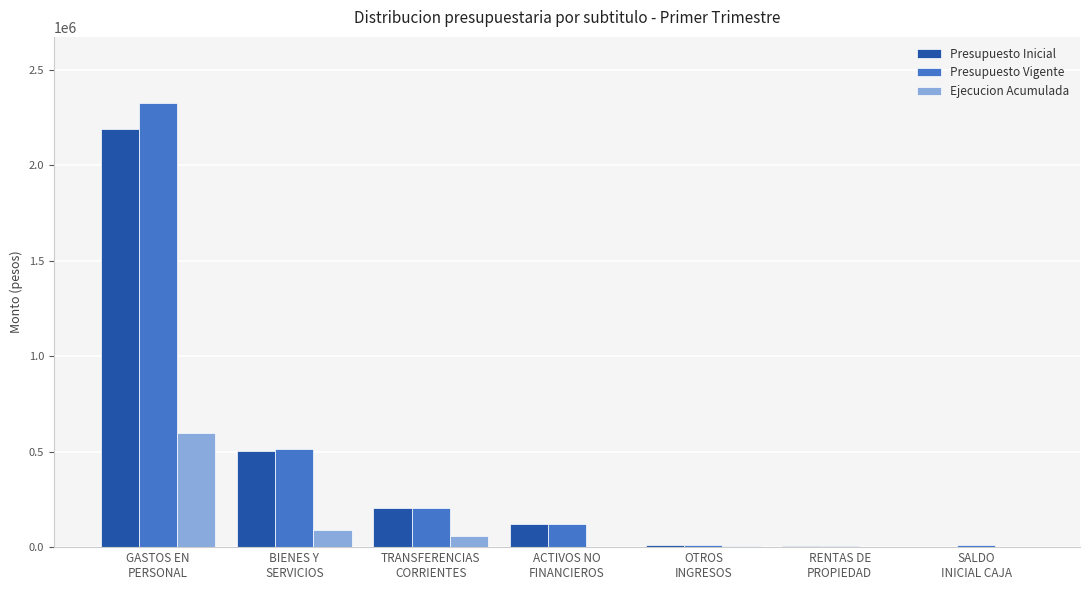

How many groups of bars are there?

7